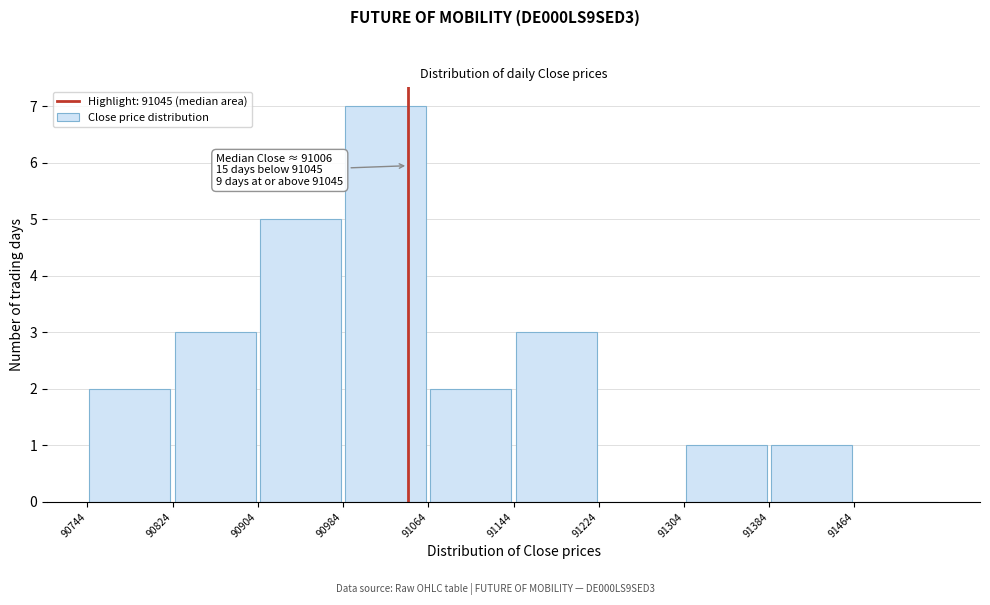

Which range on the x-axis has the tallest bar?

90984 to 91064